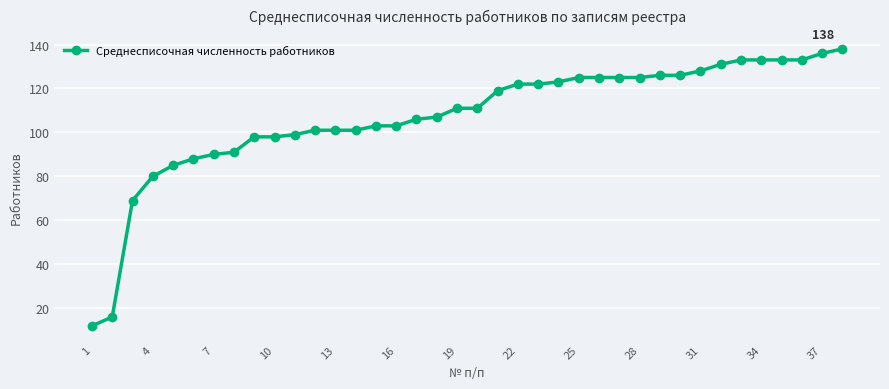

Does the chart have visible grid lines?

Yes